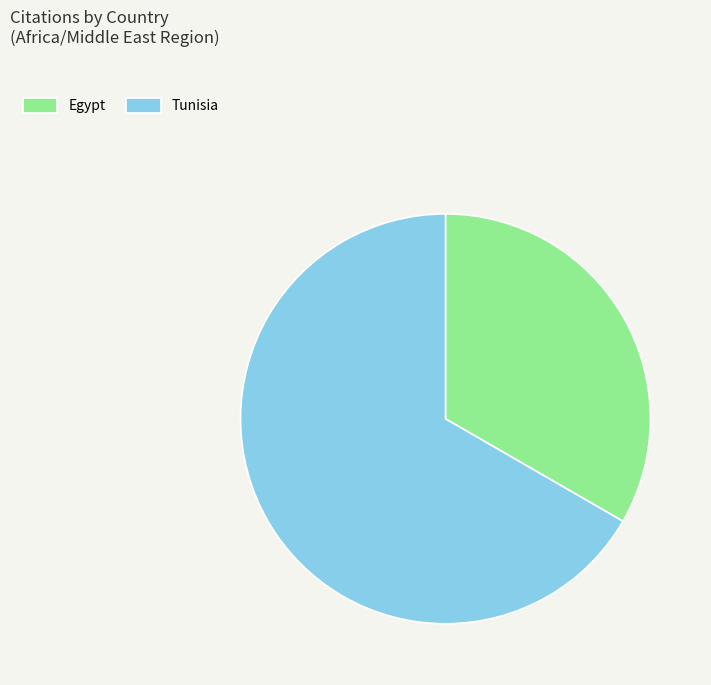

What is the largest slice in the pie chart?

Tunisia